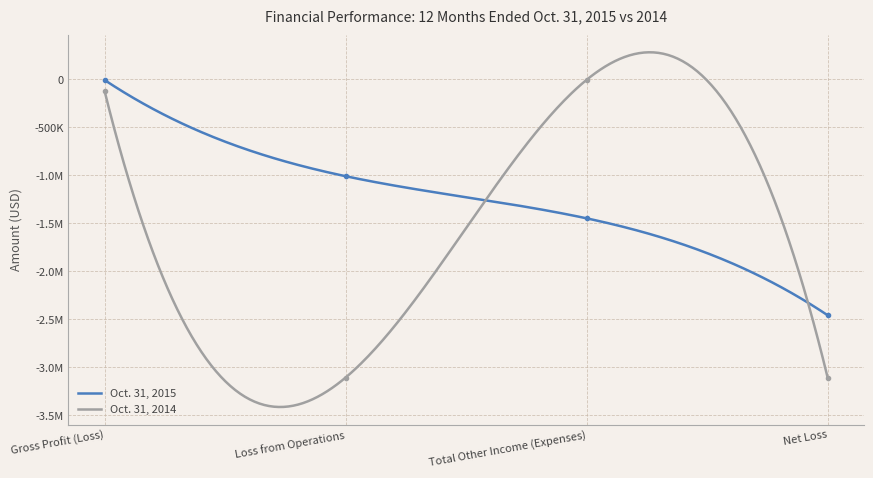

List the series in order of their peak value, lowest first.

Oct. 31, 2015, Oct. 31, 2014